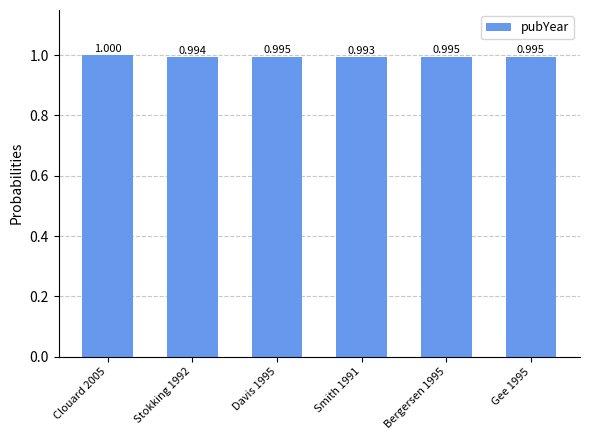

Read the value at Bergersen 1995.

1.0